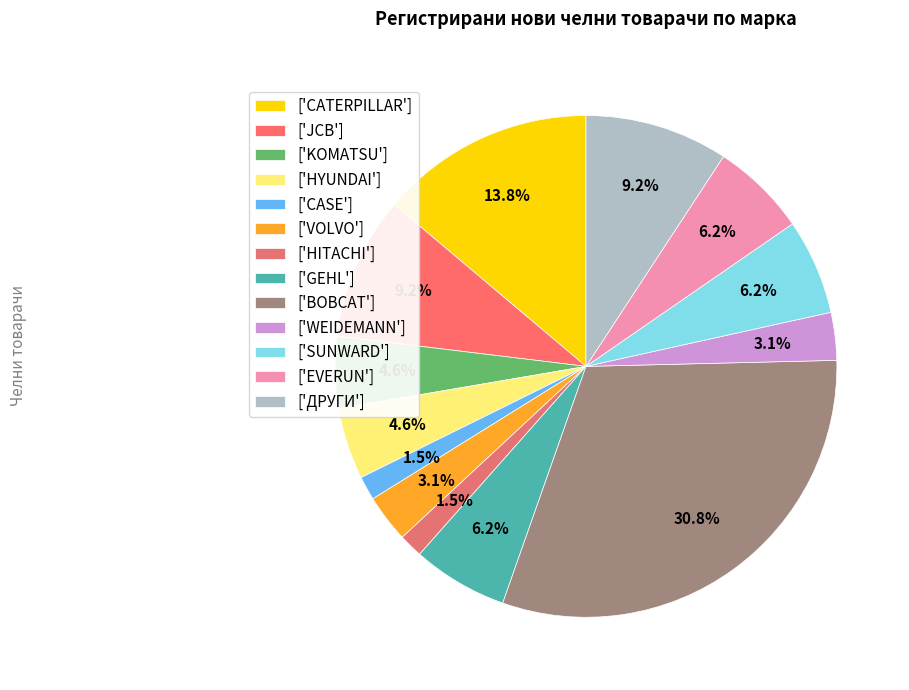

Count the number of slices in the pie.

13